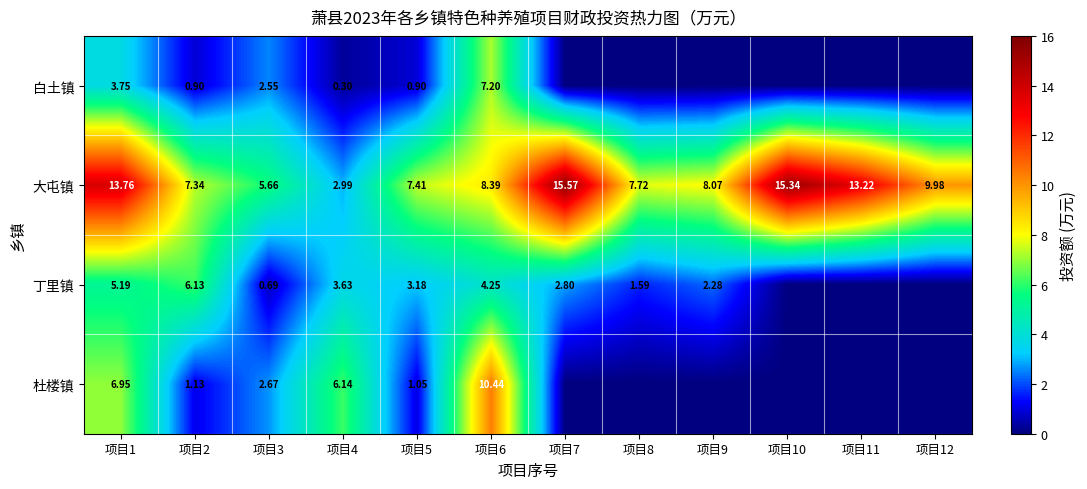

Rank the series at 项目5 from highest to lowest value.

大屯镇, 丁里镇, 杜楼镇, 白土镇